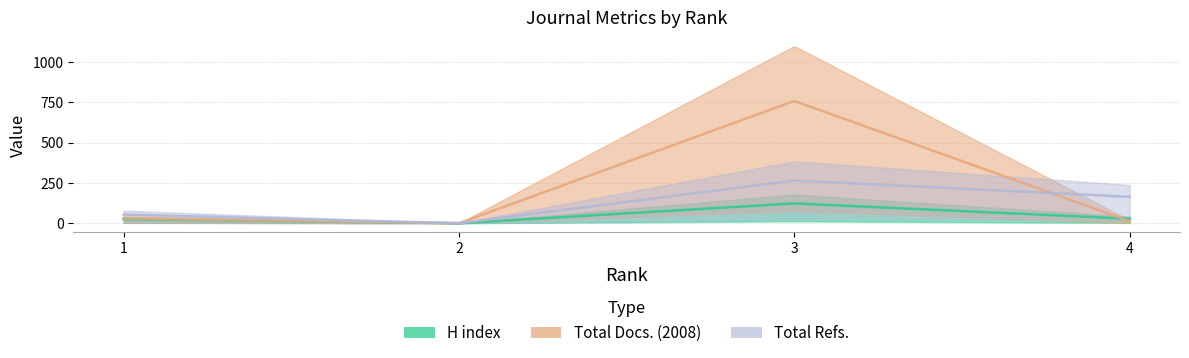

How many values in the H index series are below 28?

2